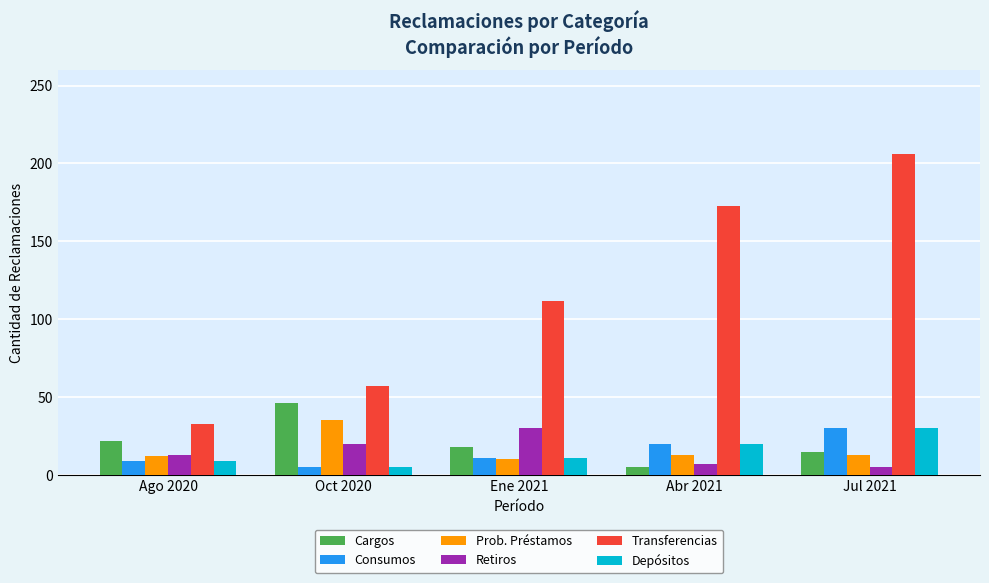

Where is Consumos nearest to the value 17?

Abr 2021